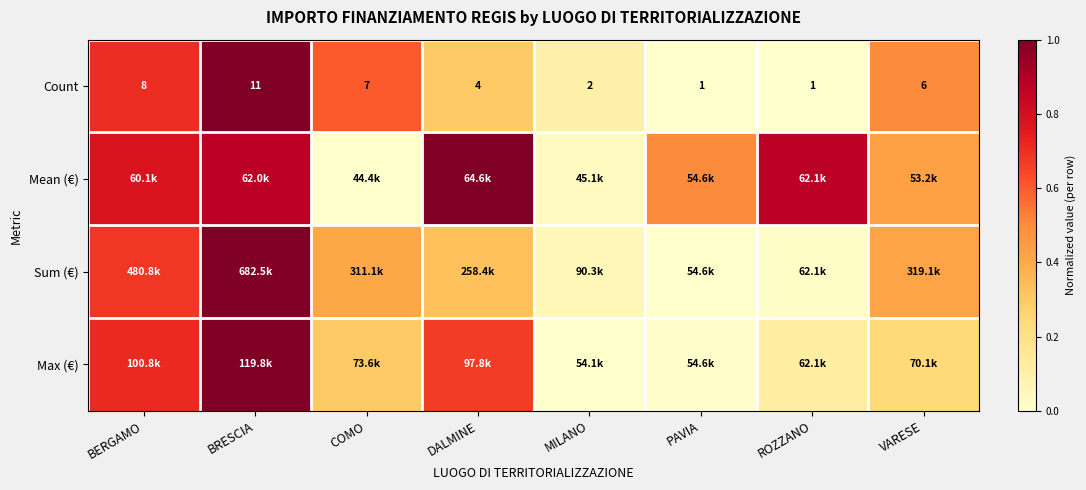

Where does the Count series first go above 6?

BERGAMO